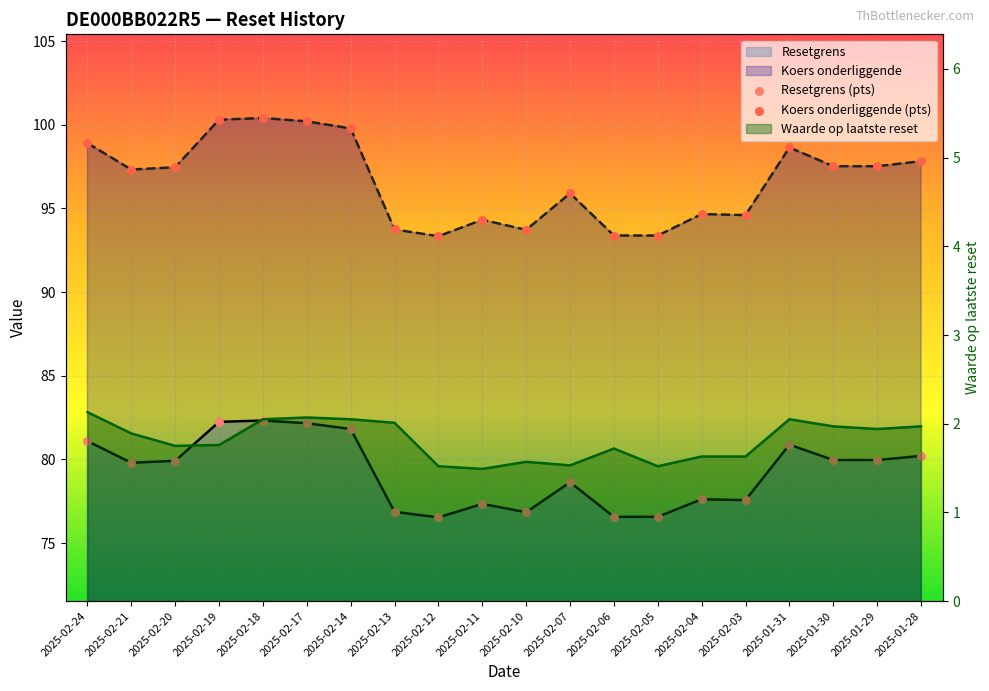

What is the total value across all series at 2025-01-29?

177.5